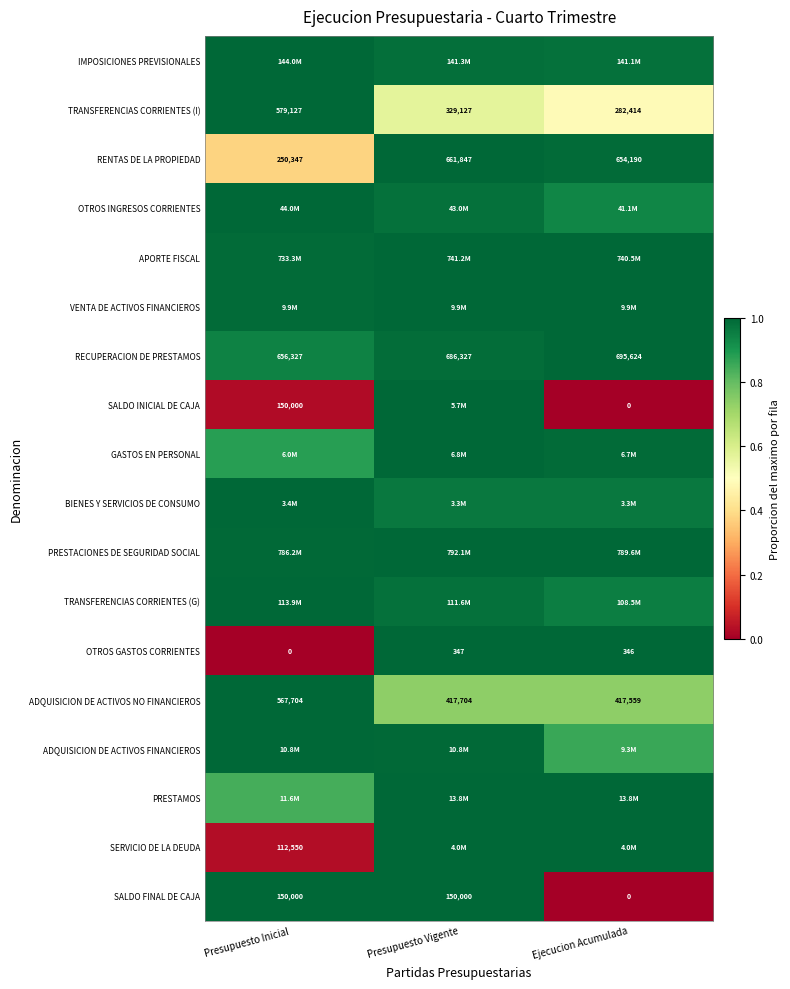

How many values in OTROS GASTOS CORRIENTES are above zero?

2